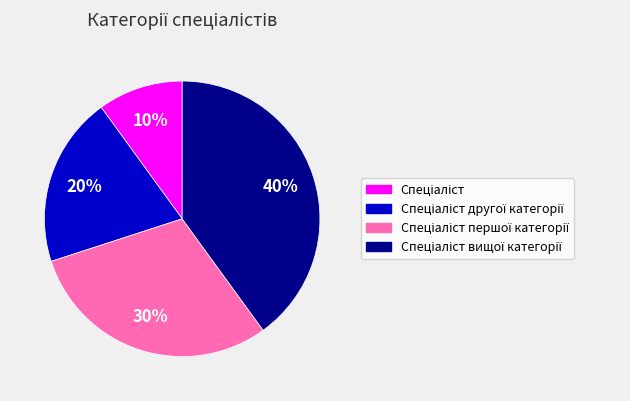

To the nearest percent, what is the average slice percentage?

25%